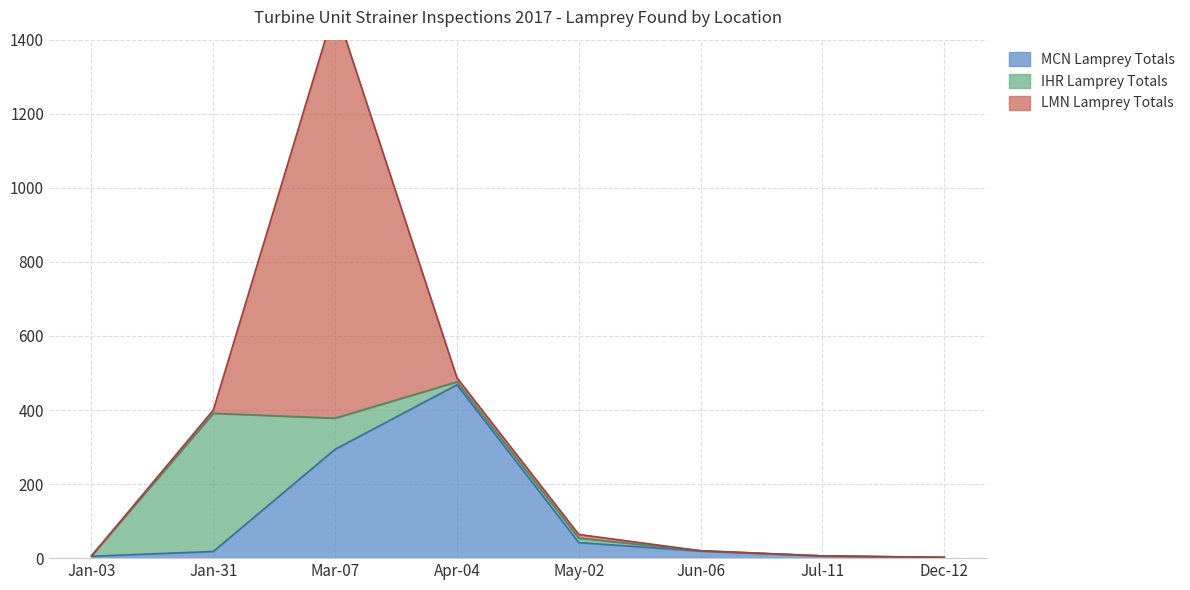

What is the difference between the maximum and second lowest values in the IHR Lamprey Totals series?

373